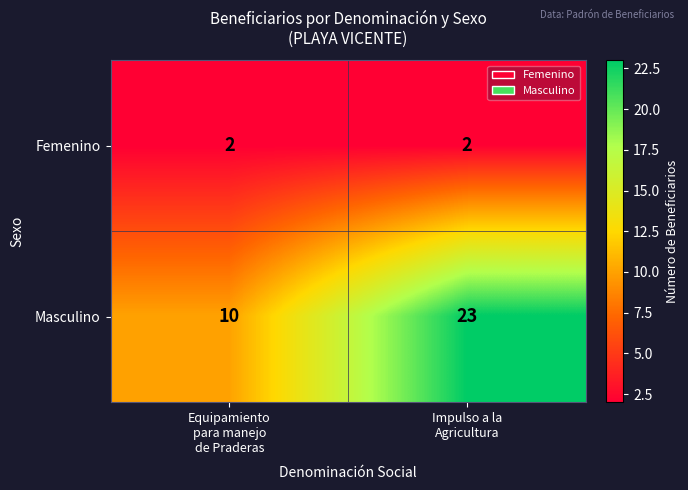

What is the greatest value displayed?

23